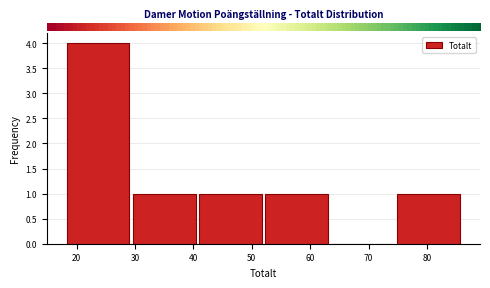

Reading left to right, transcribe this chart: for each bar, give the range it covers on the x-axis and its height. Neither the bar edges nor the heights are printed on the chart, so give them approximately, as read against the axes.

18 to 29: 4
29 to 41: 1
41 to 52: 1
52 to 63: 1
63 to 75: 0
75 to 86: 1